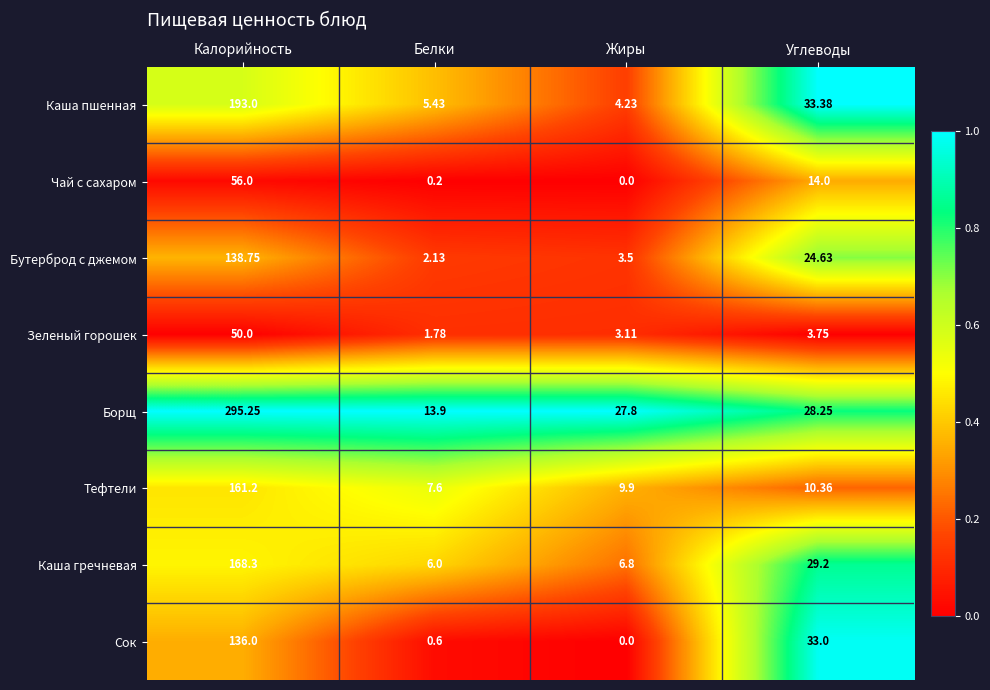

Which series has the largest total across all categories?

Борщ